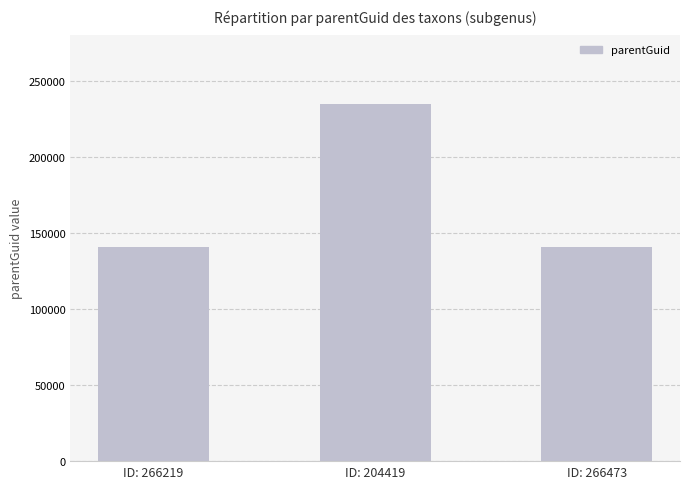

What is the change in value from ID: 266219 to ID: 204419?

+94132